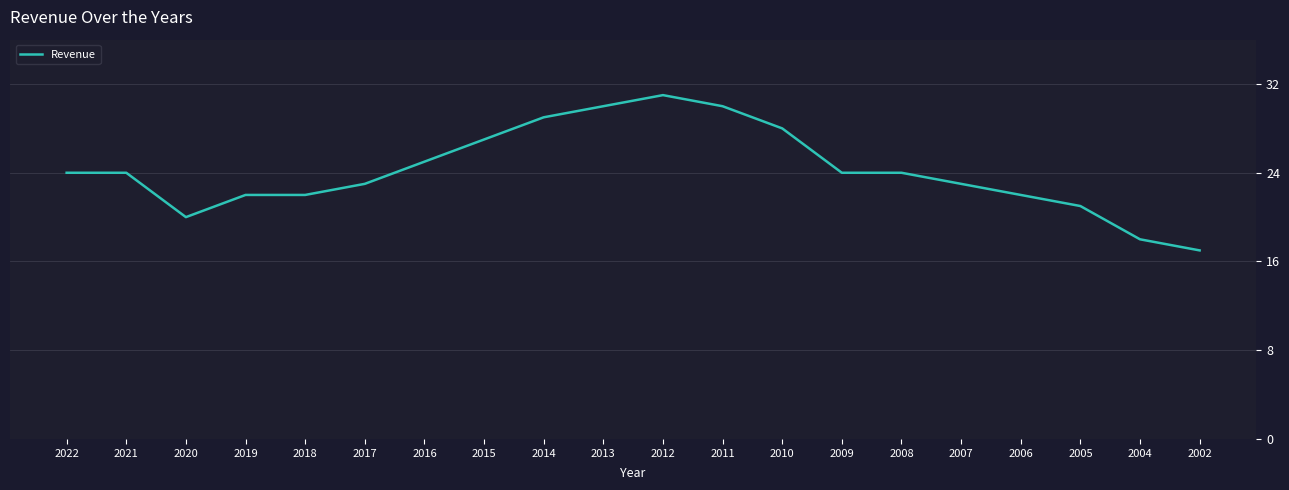

Read the value at 2010.

28